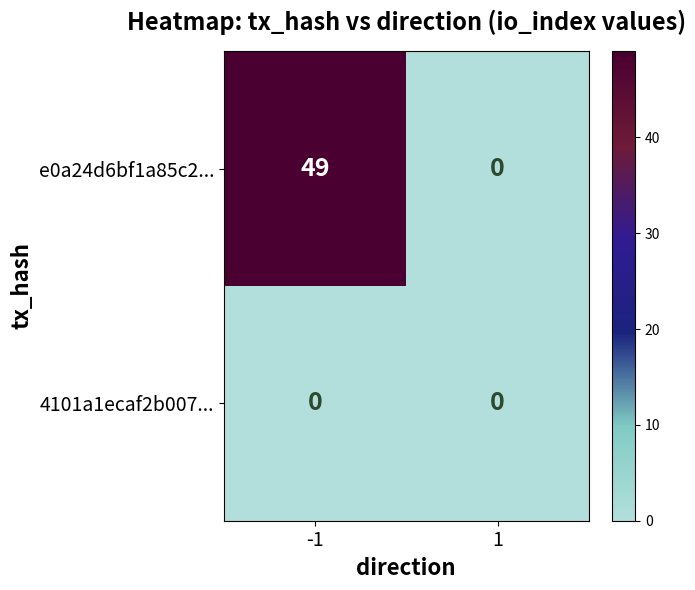

Rank the series at -1 from lowest to highest value.

4101a1ecaf2b007..., e0a24d6bf1a85c2...